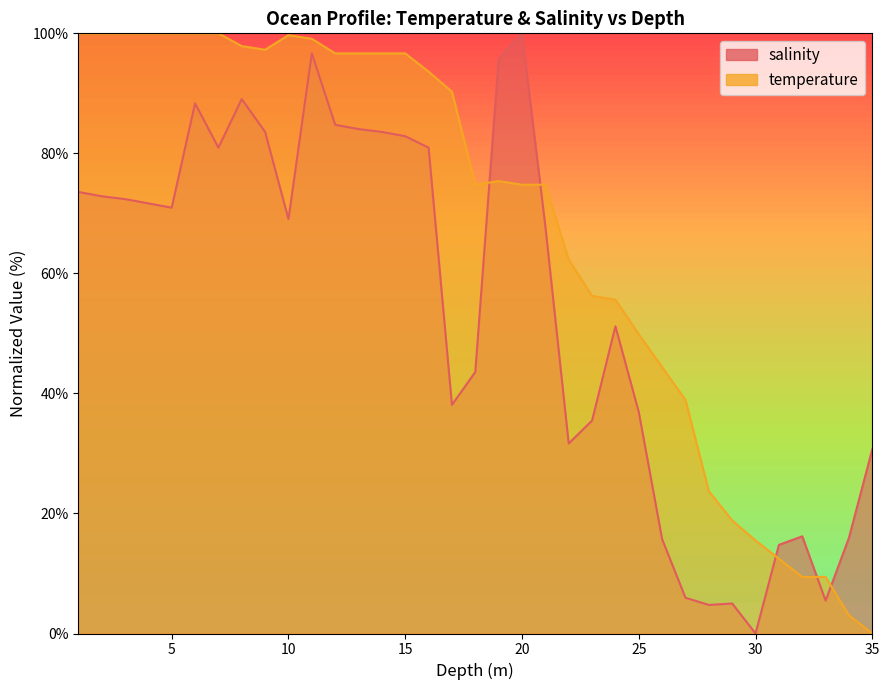

How many values in the temperature series exceed 75?

18